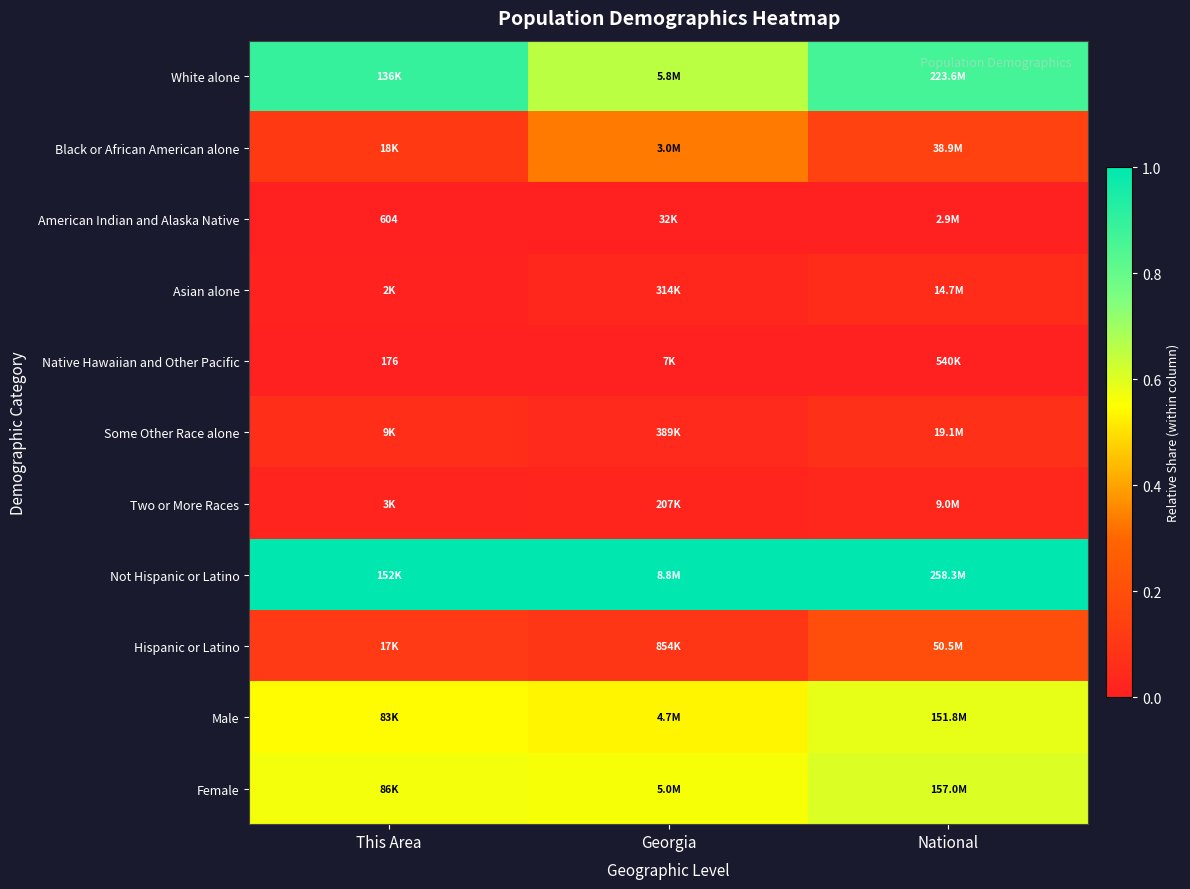

At which label is Not Hispanic or Latino closest to 1?

This Area